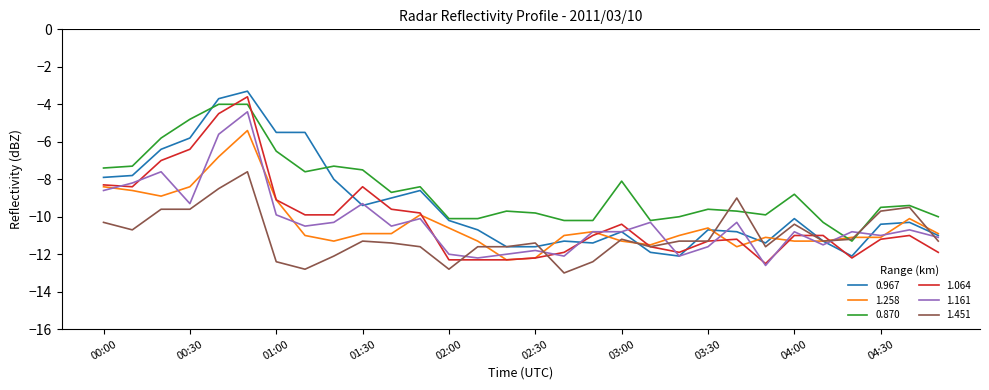

Does the chart have visible grid lines?

No